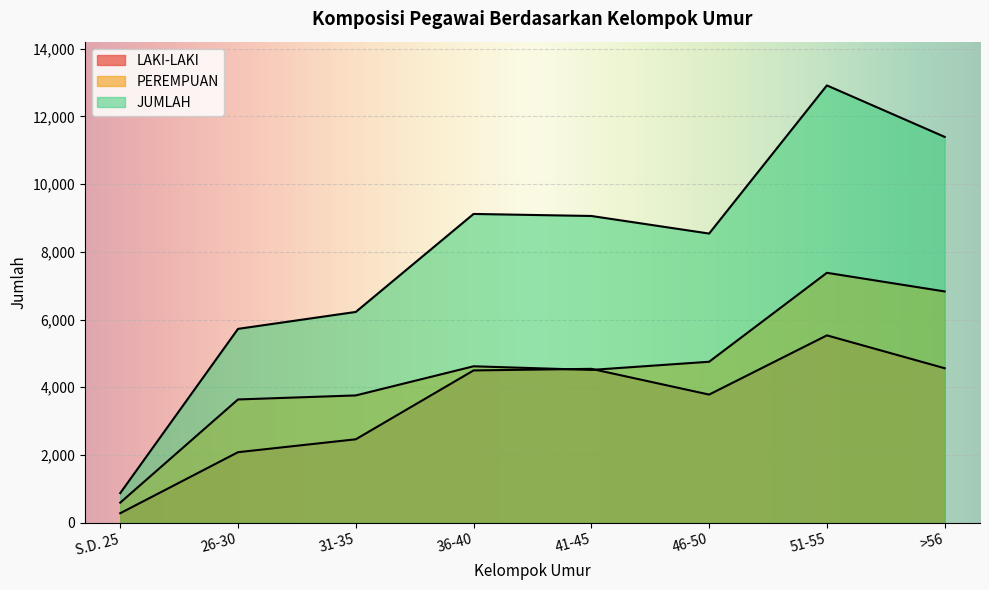

Where is PEREMPUAN nearest to the value 3987?

31-35